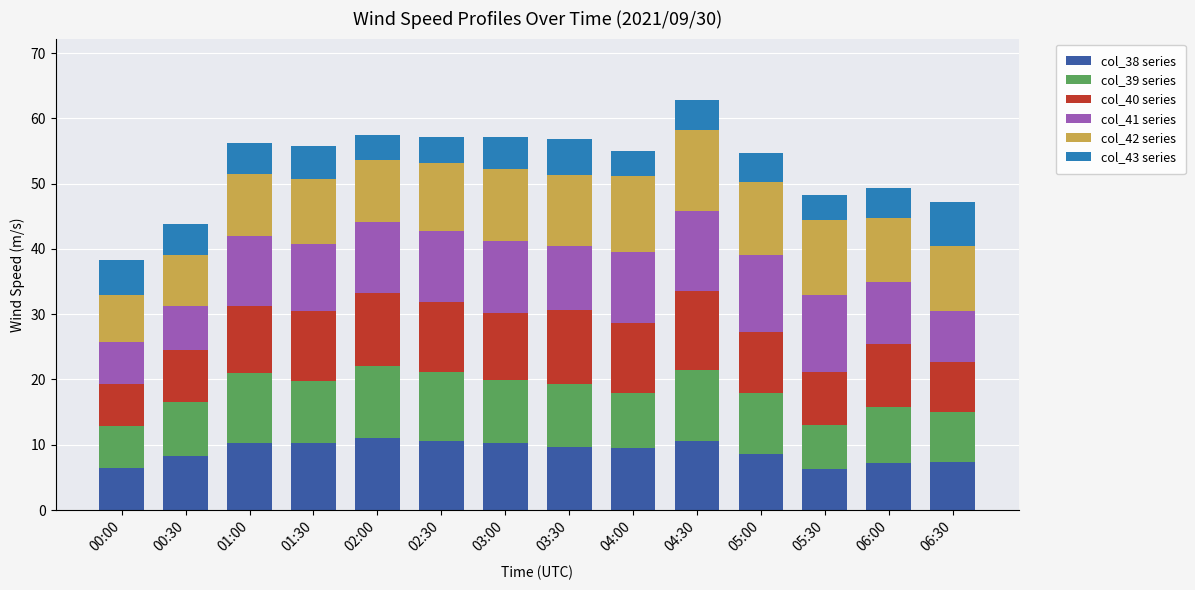

What is the total value across all series at 01:00?

56.2